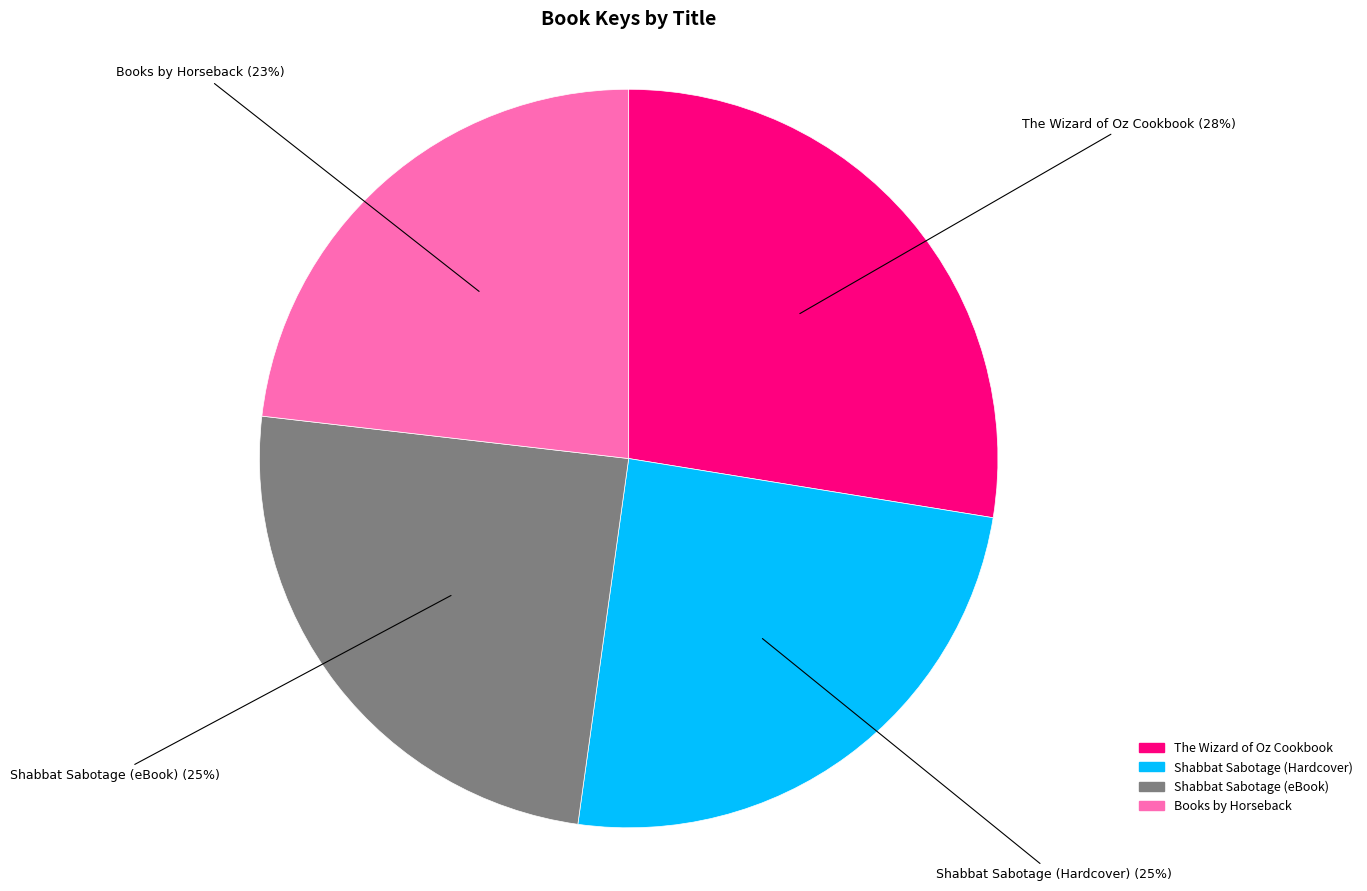

To the nearest percent, what is the average slice percentage?

25%